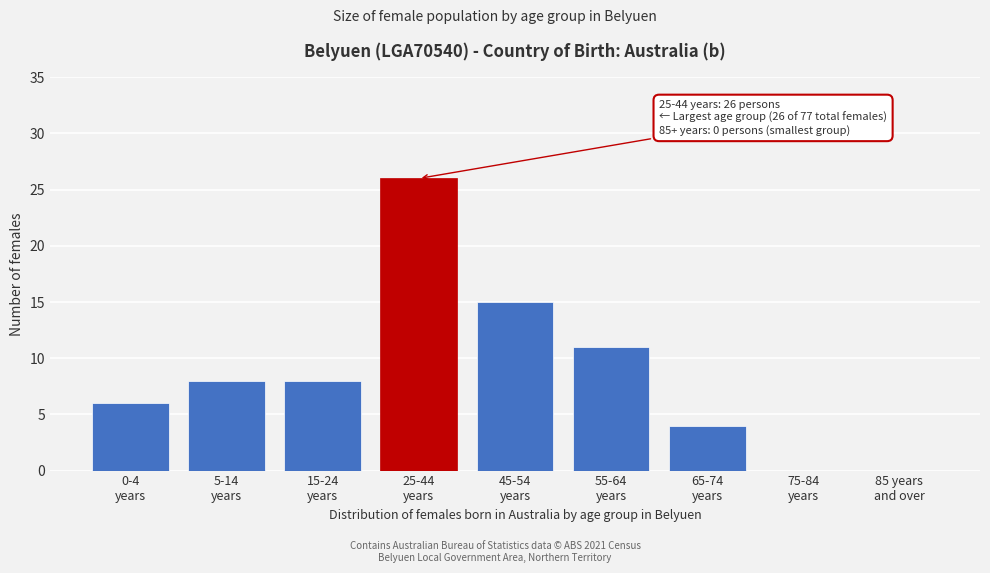

What is the greatest value displayed?

26